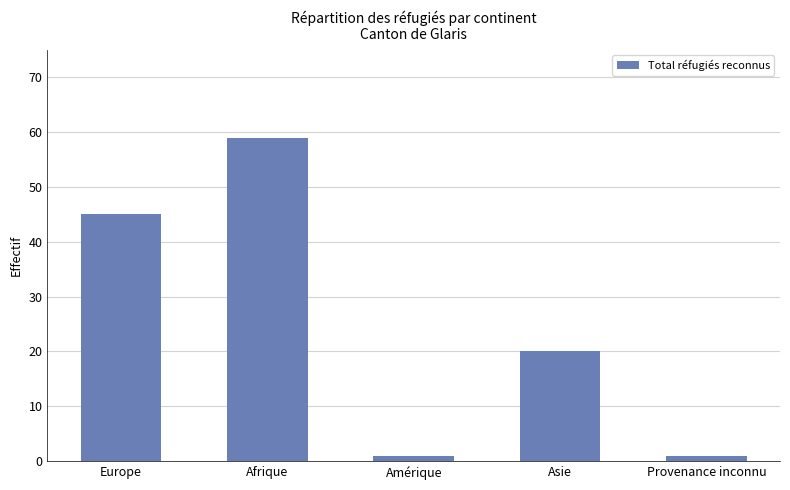

What position from the left is Europe?

1